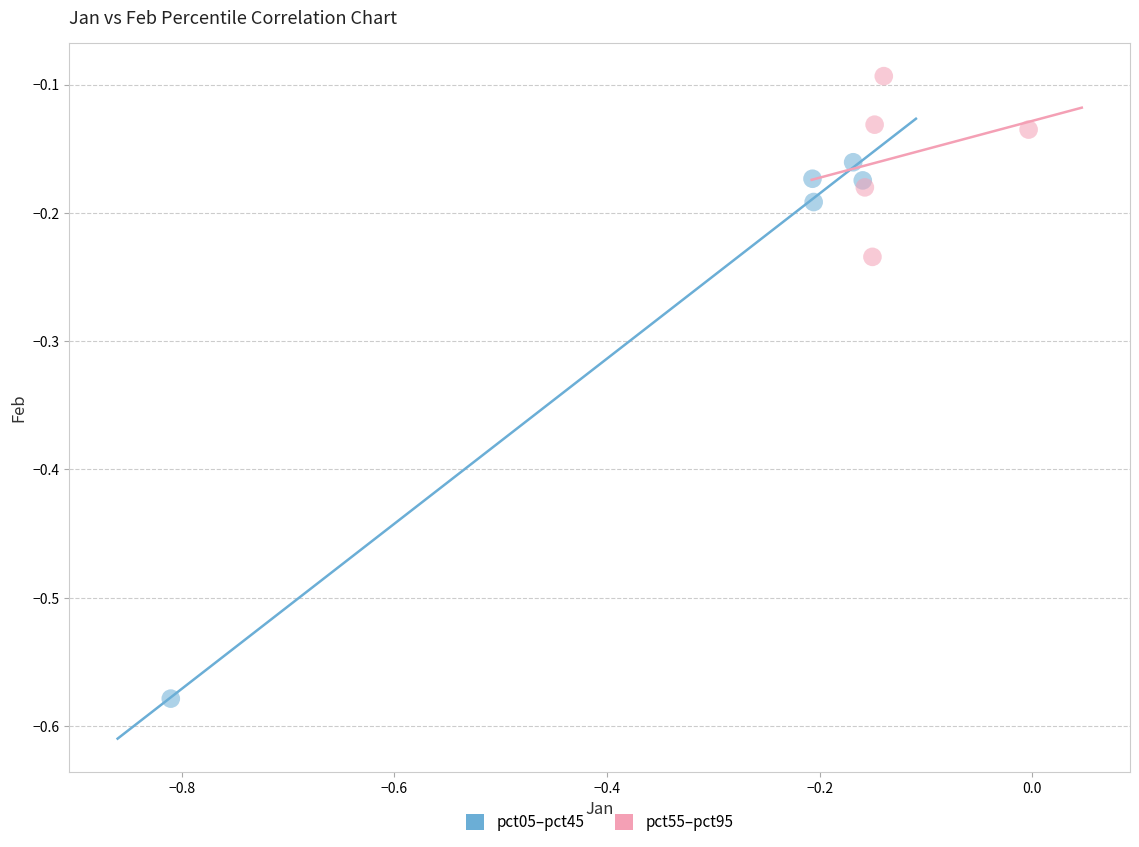

What are all the series names shown in the legend?

pct05–pct45, pct55–pct95